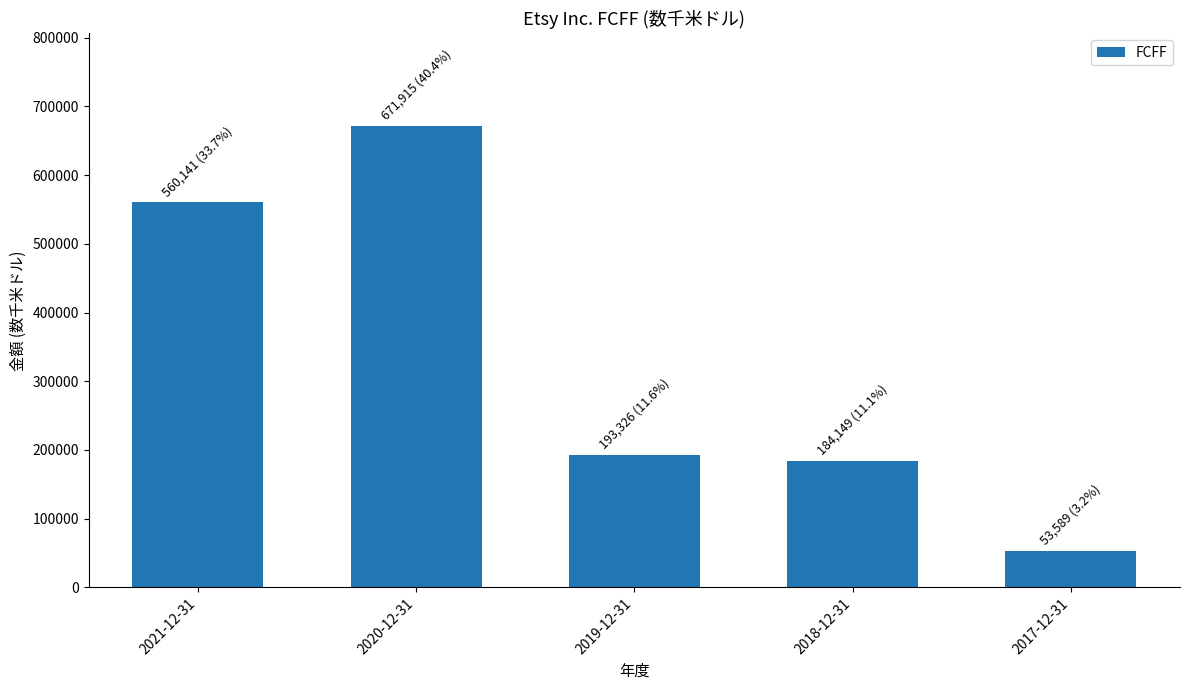

What is the ratio of the value at 2018-12-31 to the value at 2021-12-31?

0.3